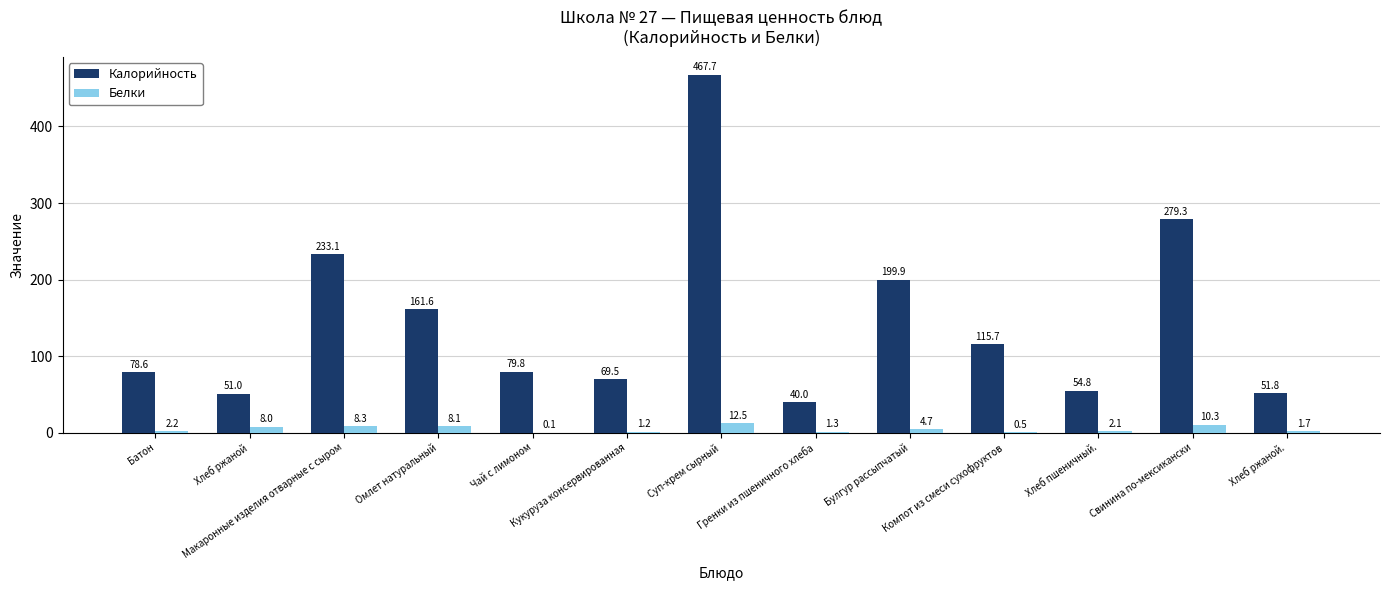

Which series has the largest total across all categories?

Калорийность